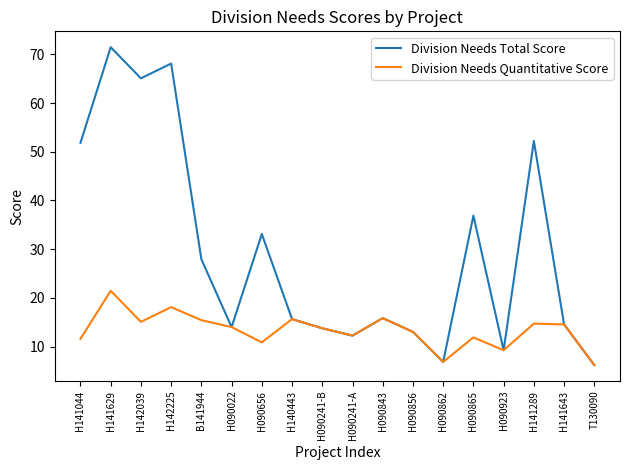

Is this an area chart (filled region under the line)?

No